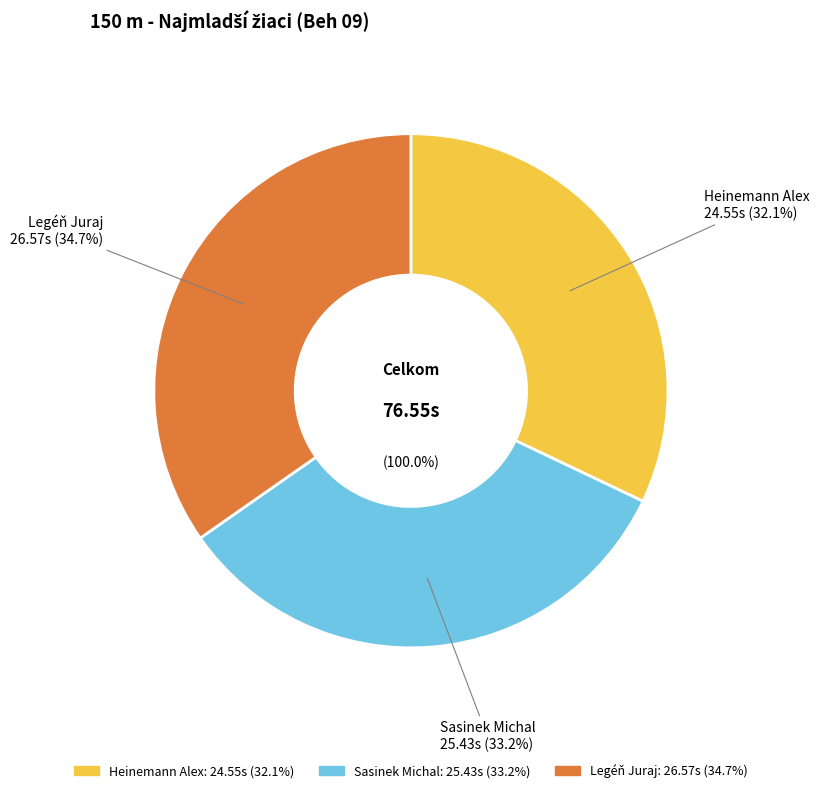

What percentage is NOT represented by Heinemann Alex?

67.9%